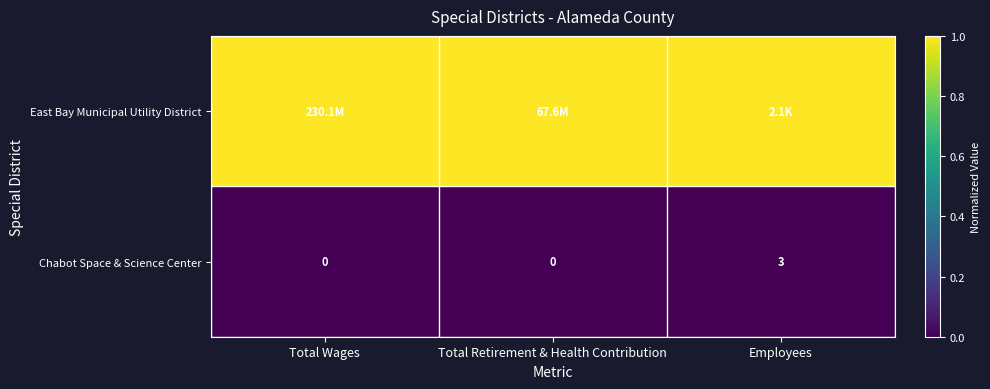

Count the Chabot Space & Science Center values in the range 0 to 3.

3